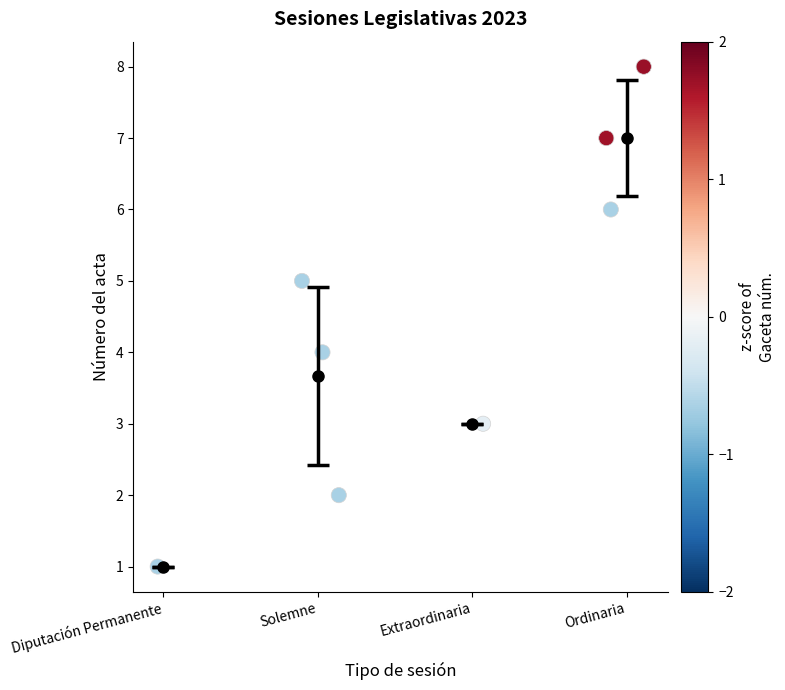

How many data points are displayed?

8